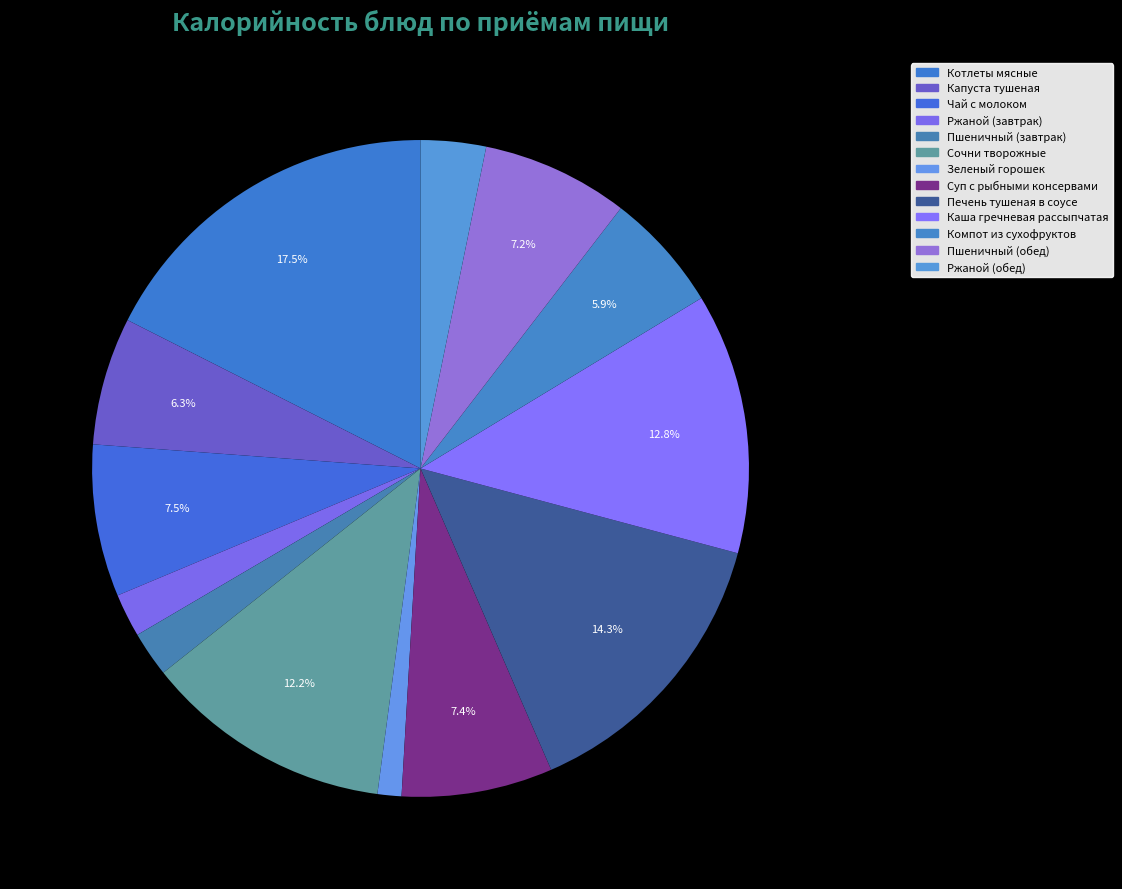

Does Пшеничный (обед) account for over 50% of the chart?

No